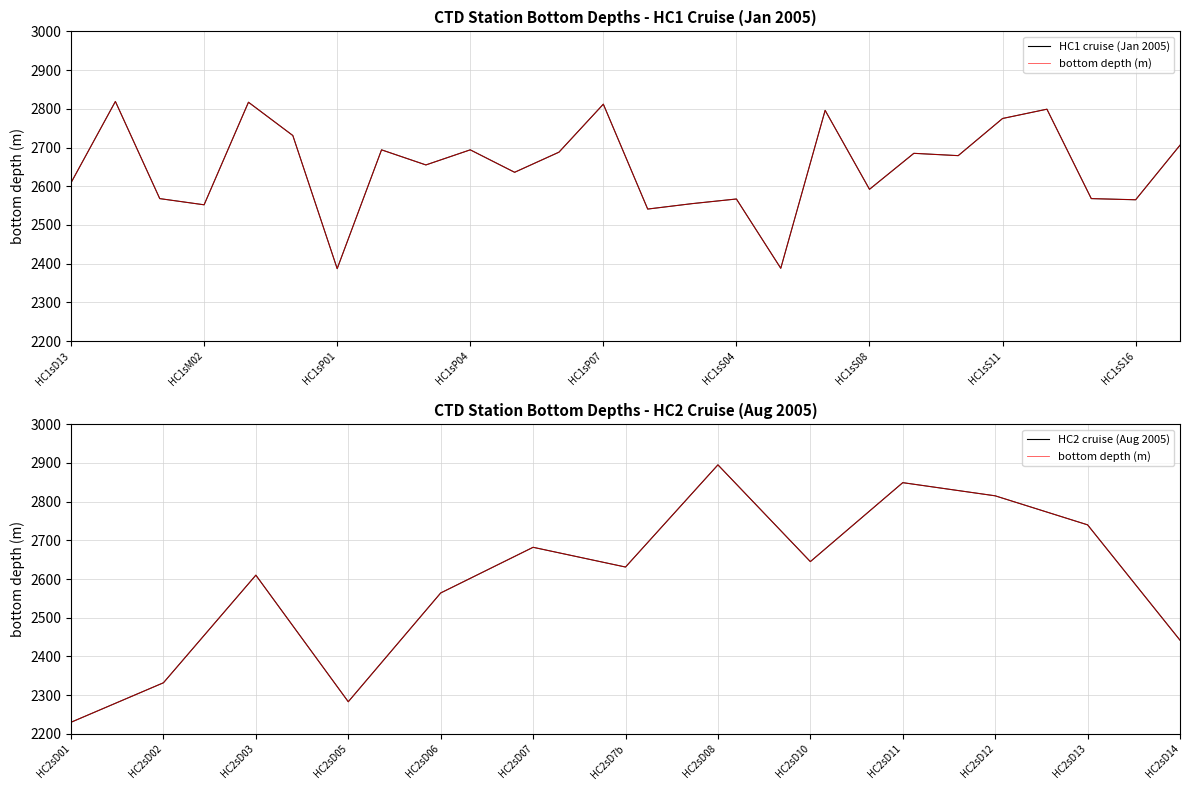

What is the difference between the values at HC1sS09 and HC1sS11?

90